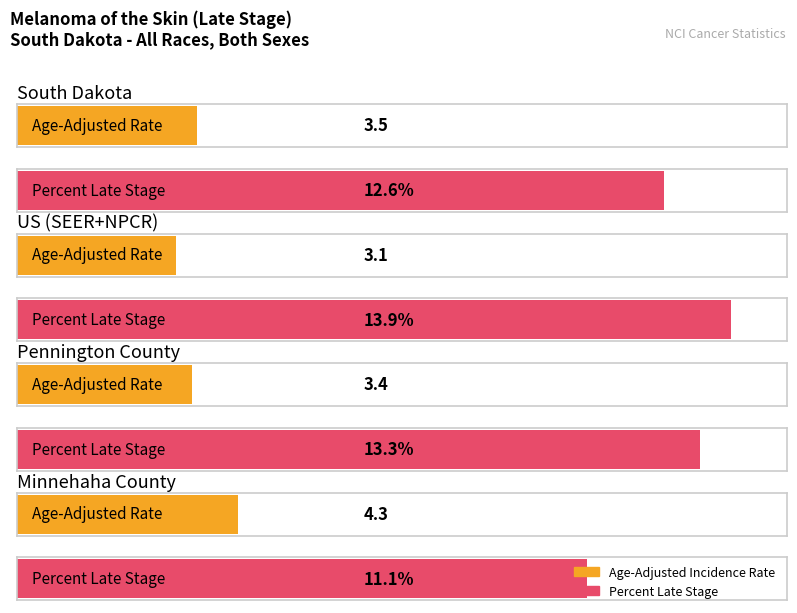

Between Pennington County and Minnehaha County, which series saw the biggest shift?

Percent of Cases with Late Stage